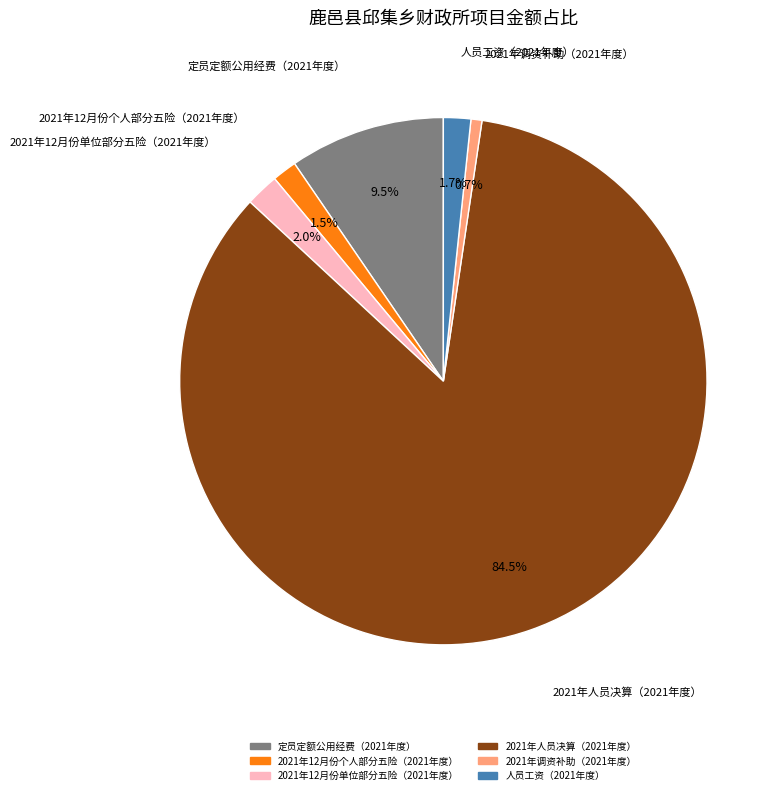

To the nearest percent, what is the average slice percentage?

17%